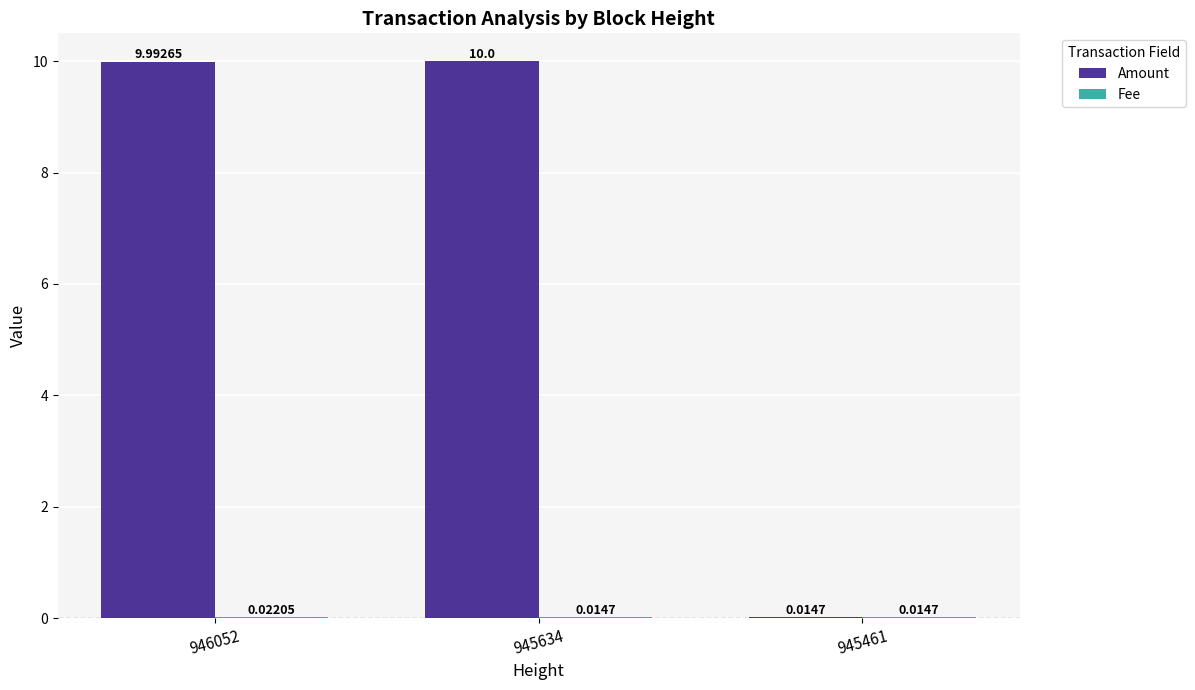

How many groups of bars are there?

3